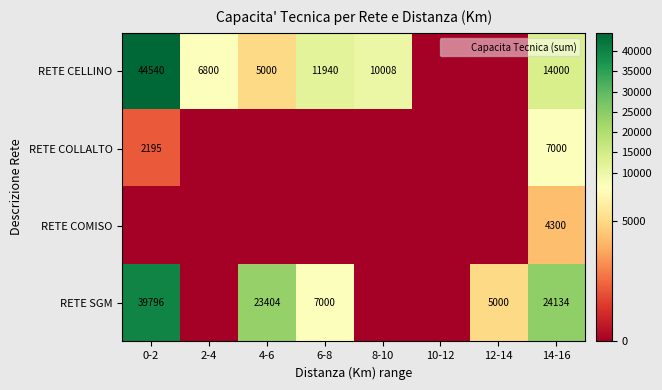

Which series has the largest total across all categories?

RETE SGM